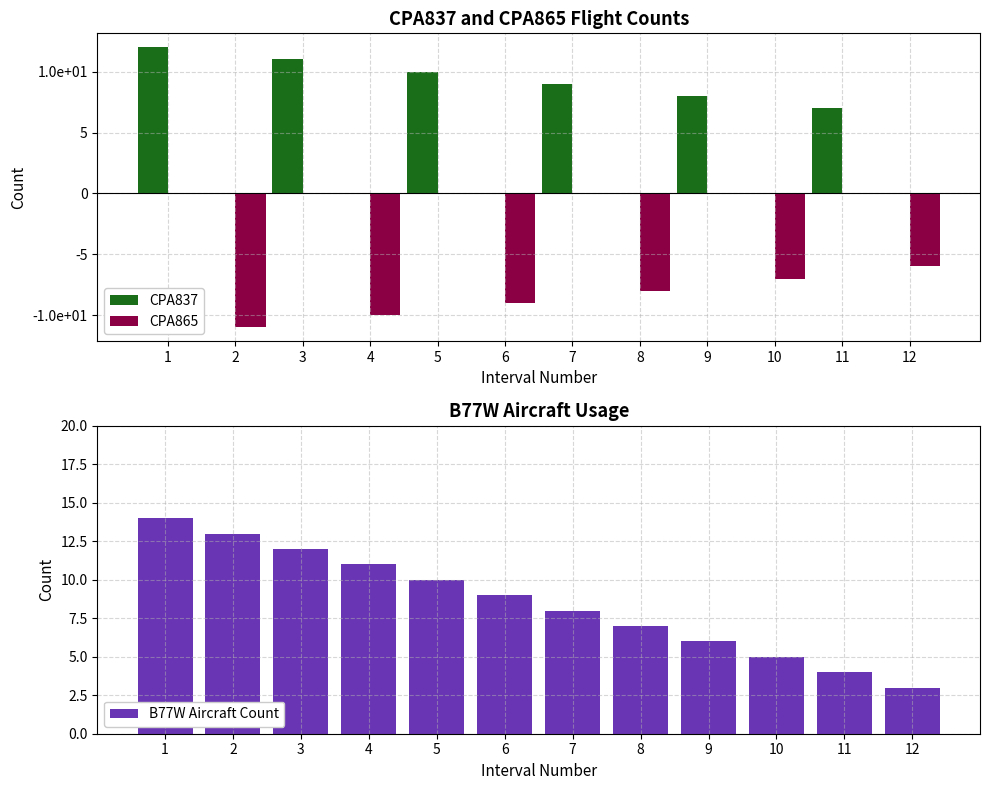

List the series in order of their peak value, lowest first.

CPA865, CPA837, B77W Aircraft Count